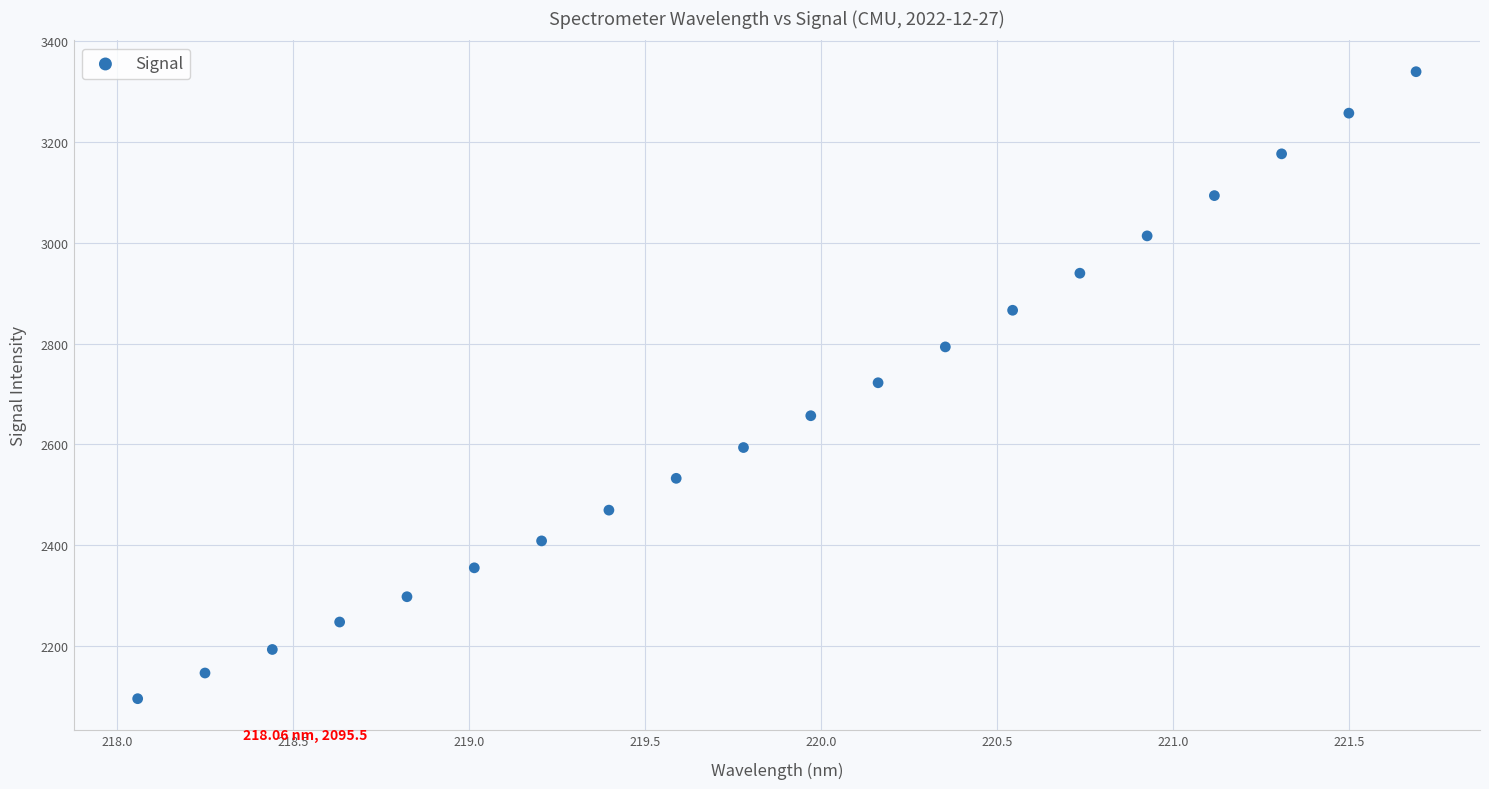

What is the range of X values (max minus min)?

3.6